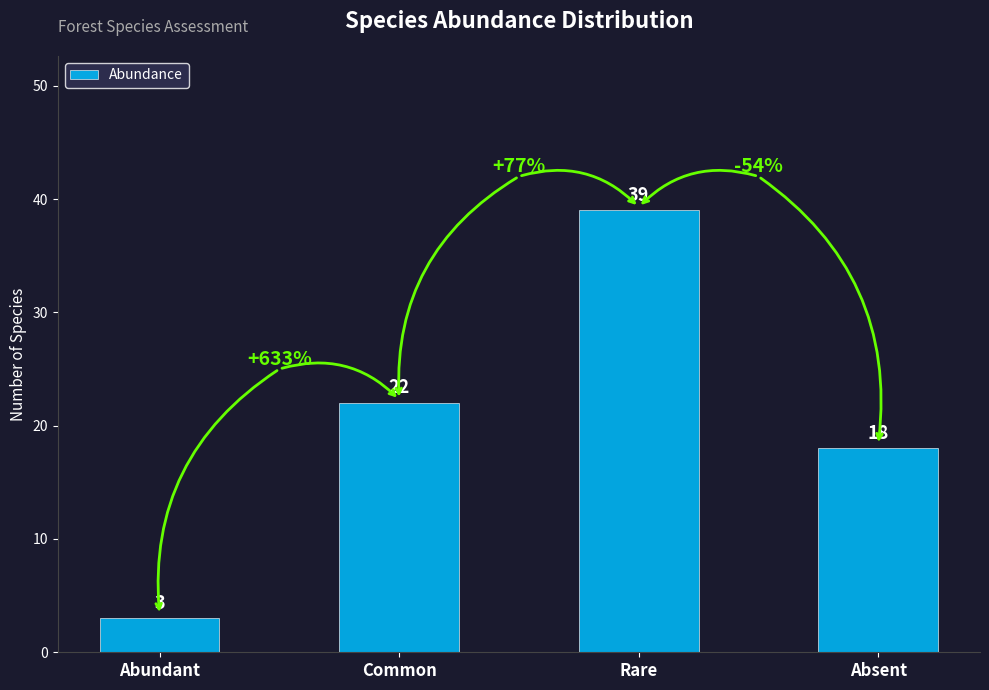

The value at Absent is 18. True or false?

True